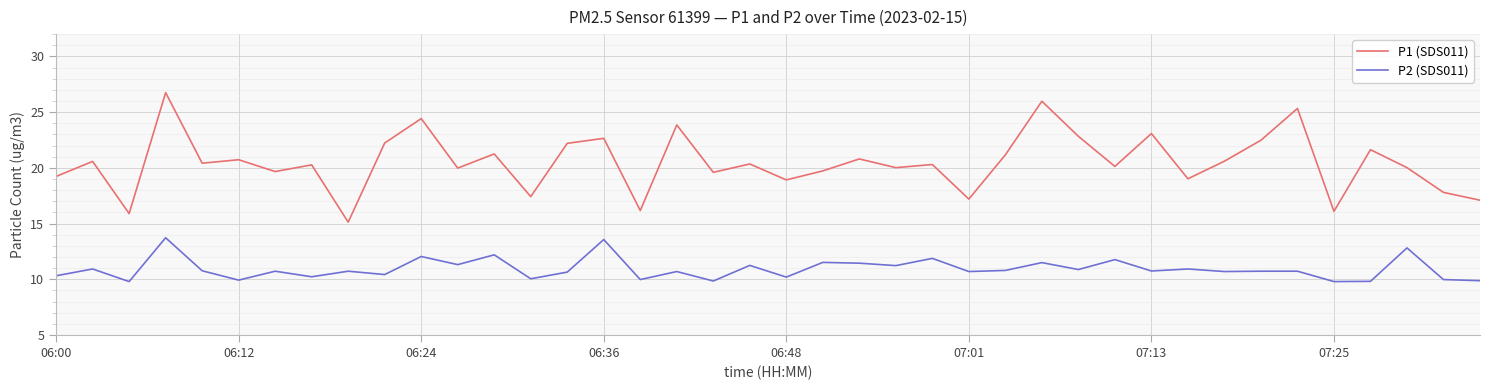

What are all the series names shown in the legend?

P1 (SDS011), P2 (SDS011)